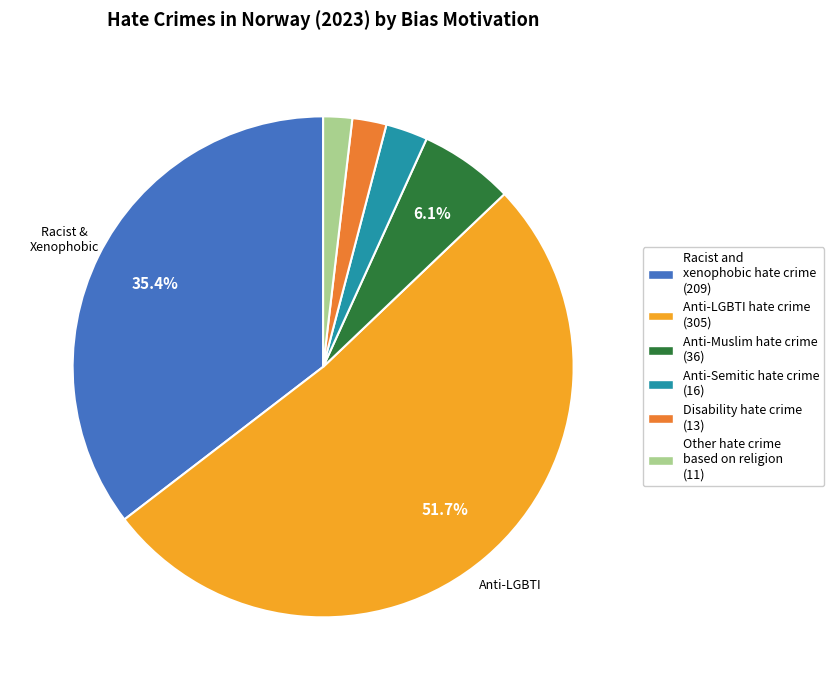

Is there any slice that represents more than half of the pie?

Yes